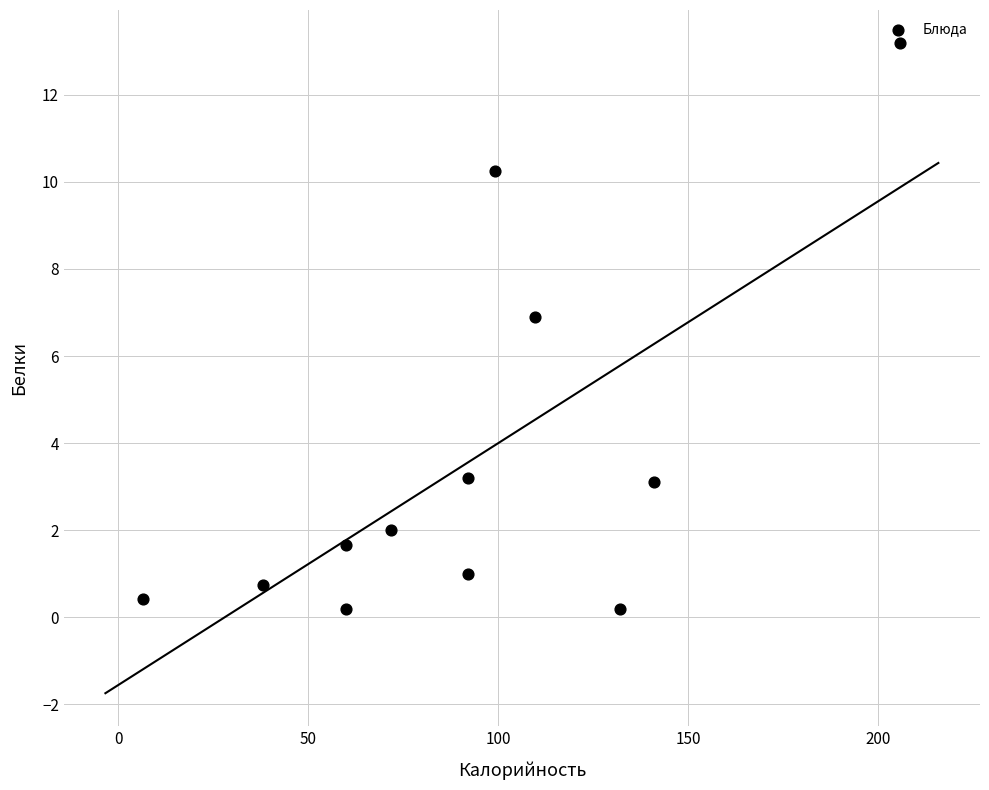

What Y value in the scatter plot is closest to 6?

6.9